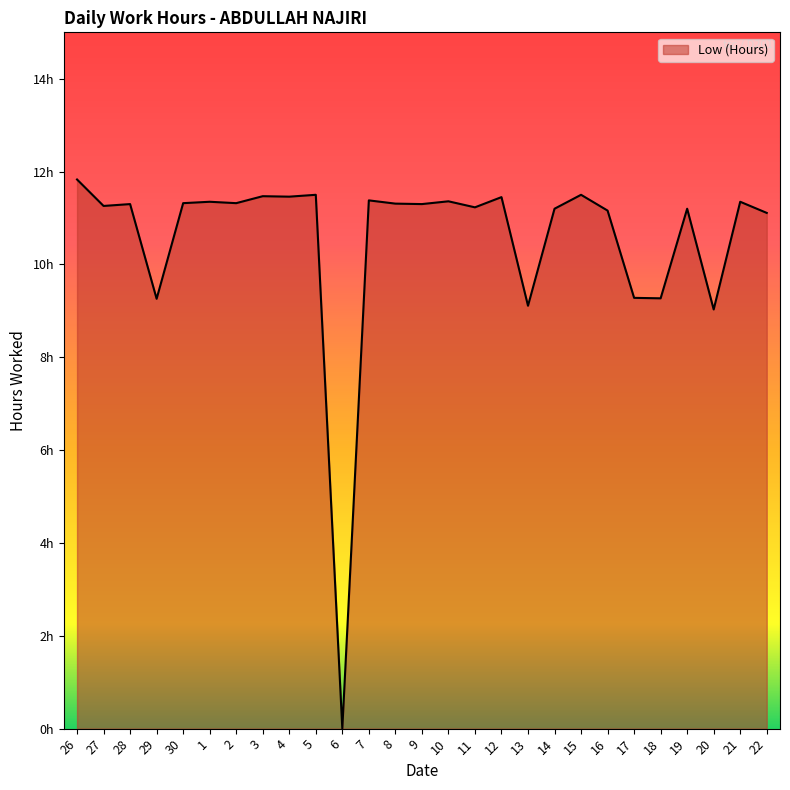

Rank the categories by value from lowest to highest.

6, 20, 13, 29, 18, 17, 22, 16, 14, 19, 11, 27, 28, 9, 8, 30, 2, 1, 21, 10, 7, 12, 4, 3, 5, 15, 26